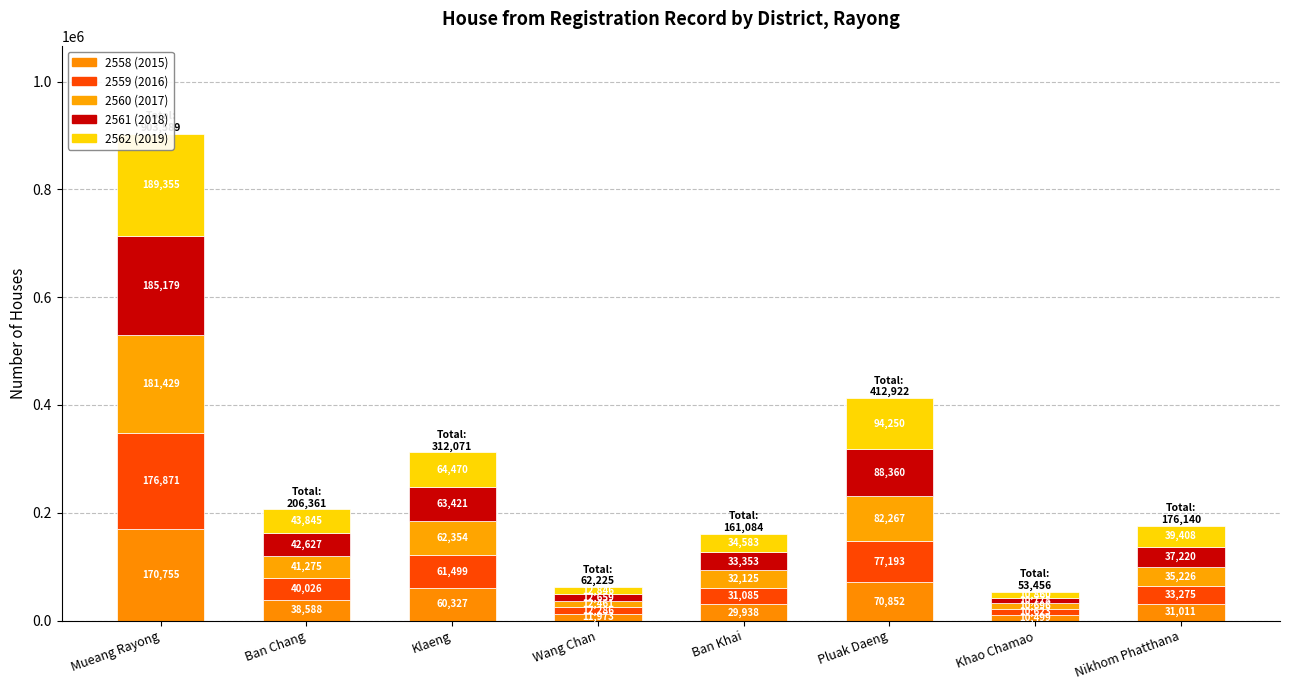

What is the total value across all series at Ban Chang?

206361